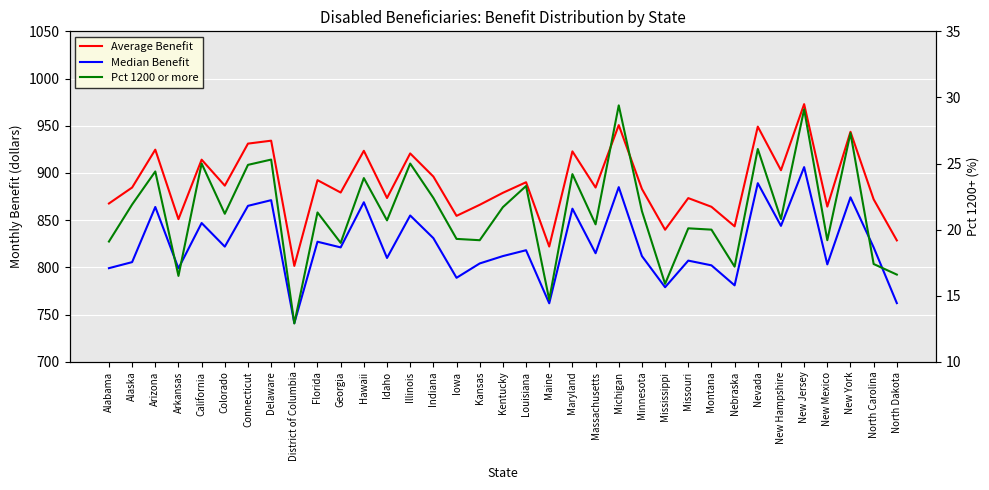

What position from the left is North Dakota?

35